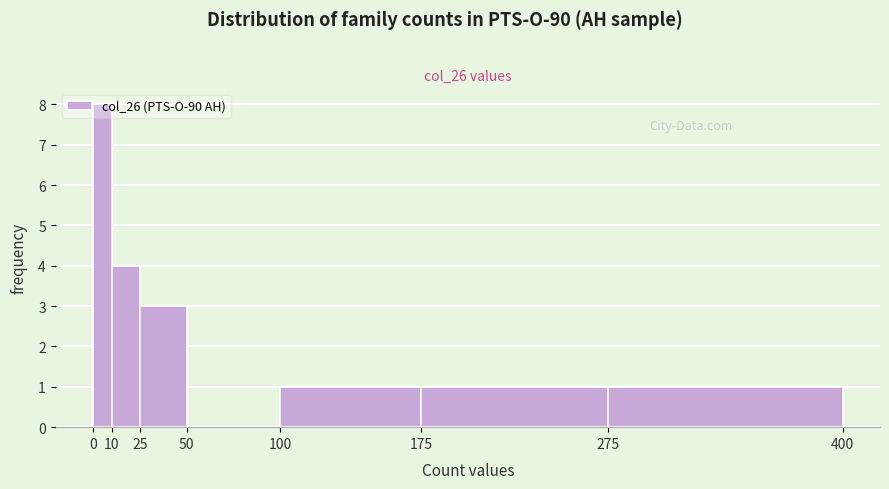

Reading left to right, transcribe this chart: for each bar, give the range it covers on the x-axis and its height. The values are not printed on the chart, so give them approximately, as read against the axis.

0 to 10: 8
10 to 25: 4
25 to 50: 3
50 to 100: 0
100 to 175: 1
175 to 275: 1
275 to 400: 1